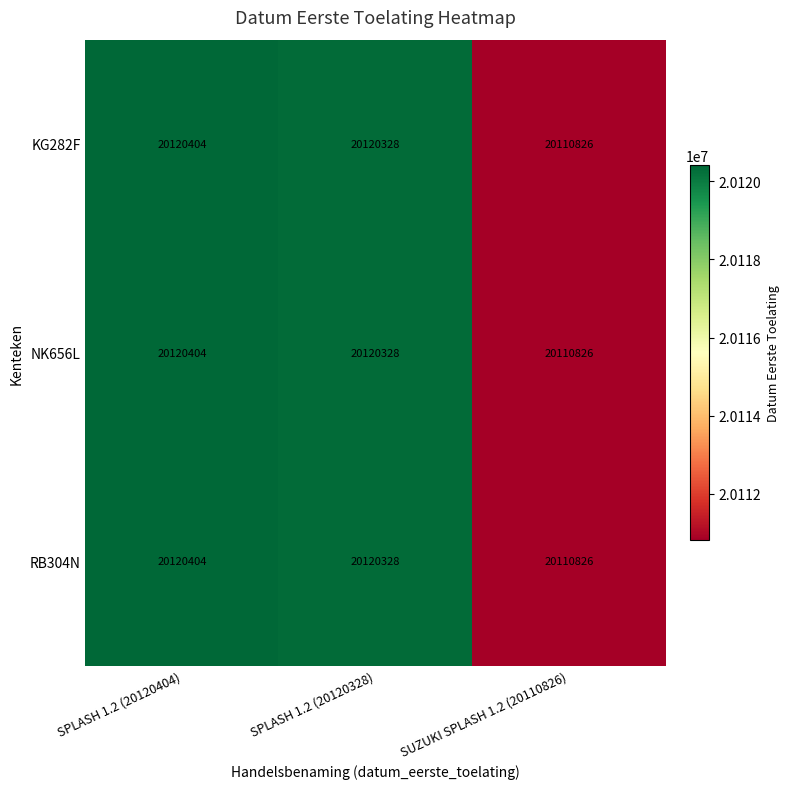

How many distinct data groups are displayed?

3